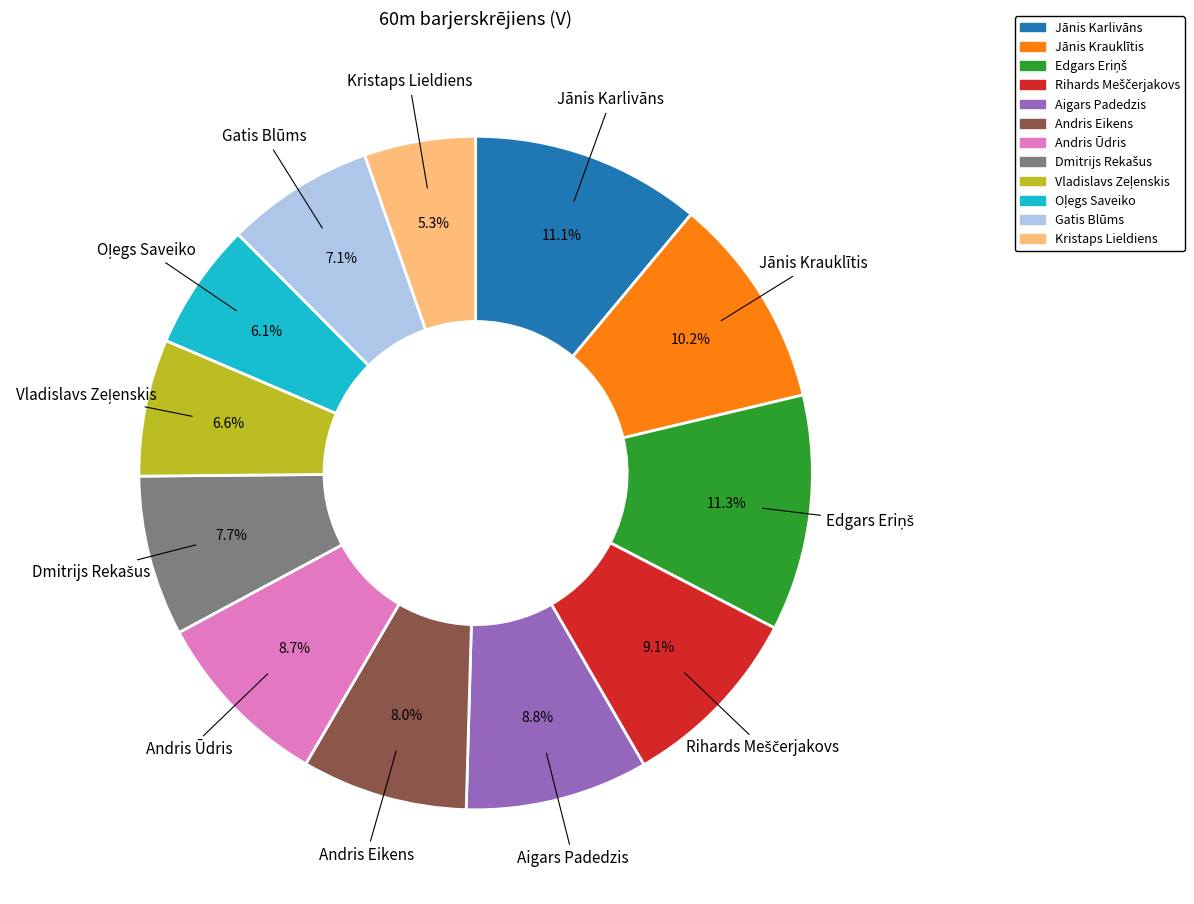

Is there any slice that represents more than half of the pie?

No